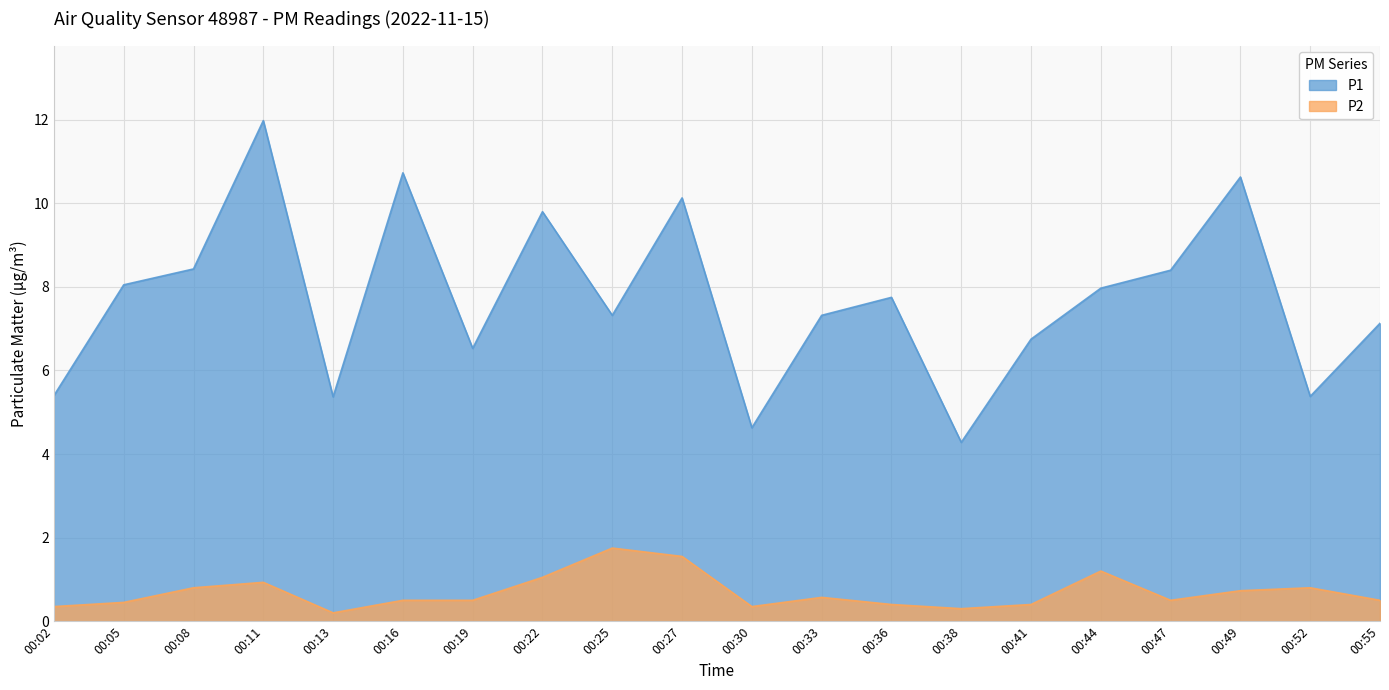

True or false: P1 and P2 intersect in this chart.

False